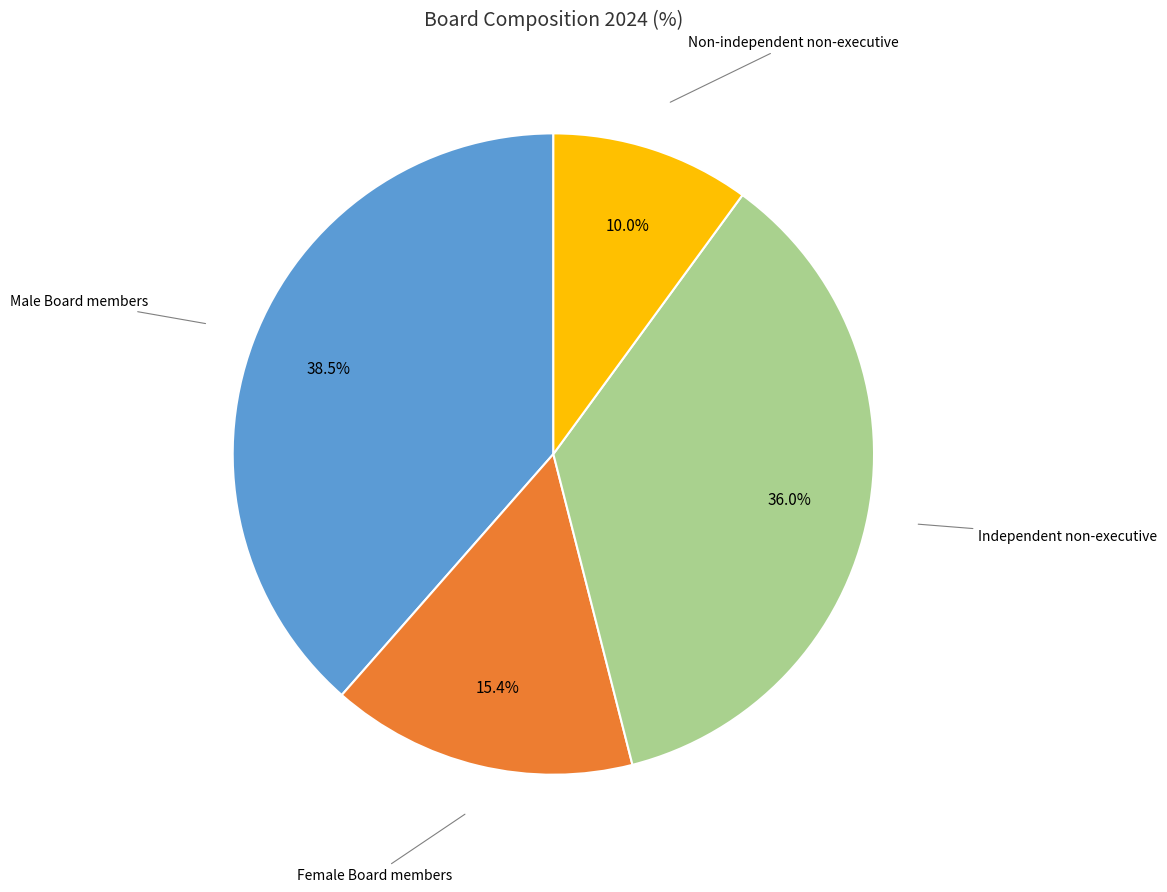

How many segments does this pie chart have?

4